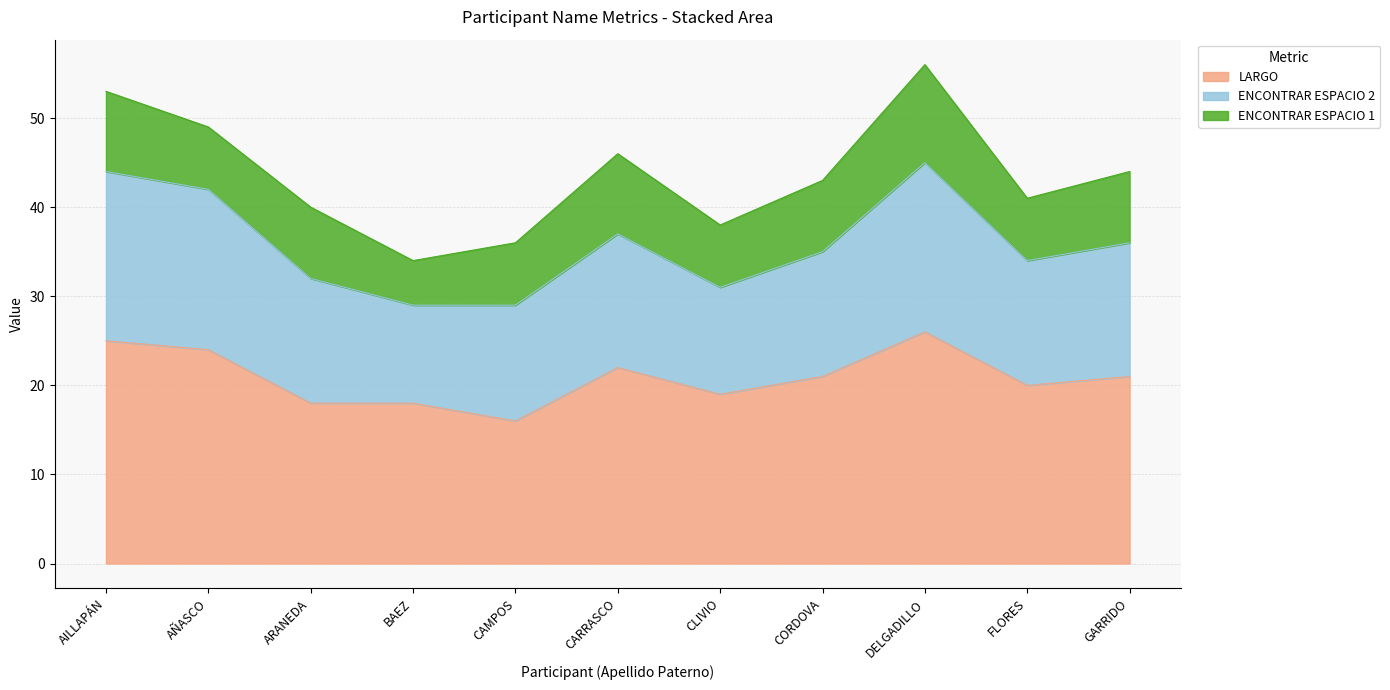

What is the difference between the highest and lowest values at DELGADILLO?

15